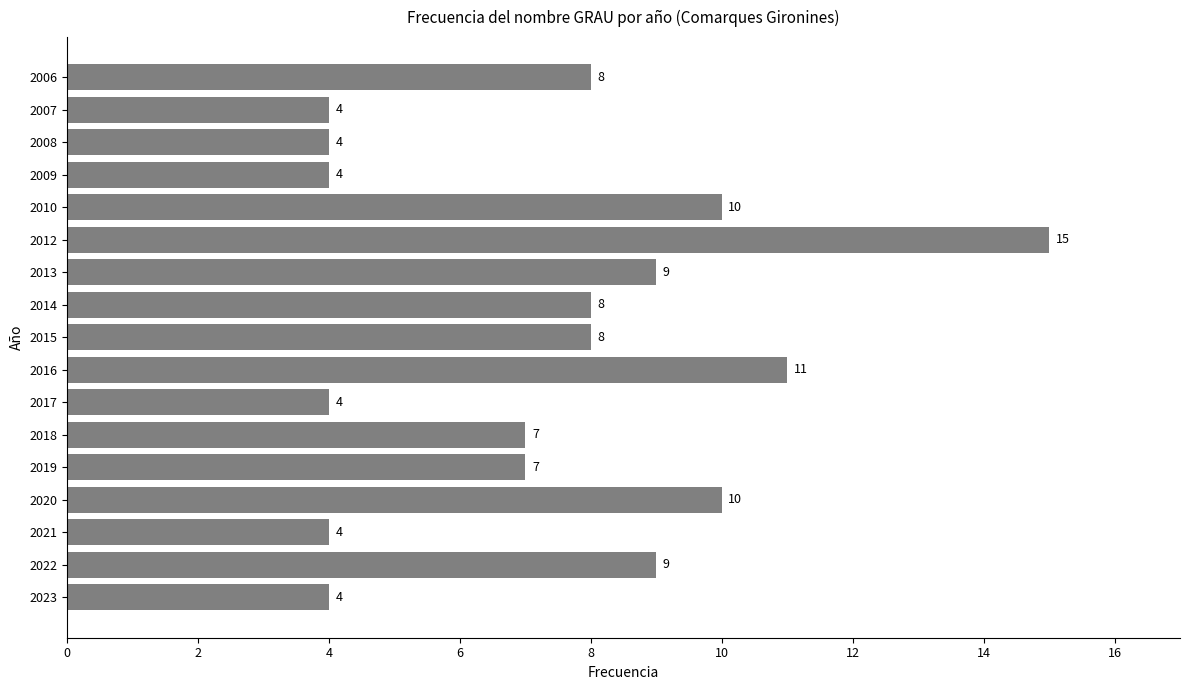

Which category has the highest value across all series?

2012